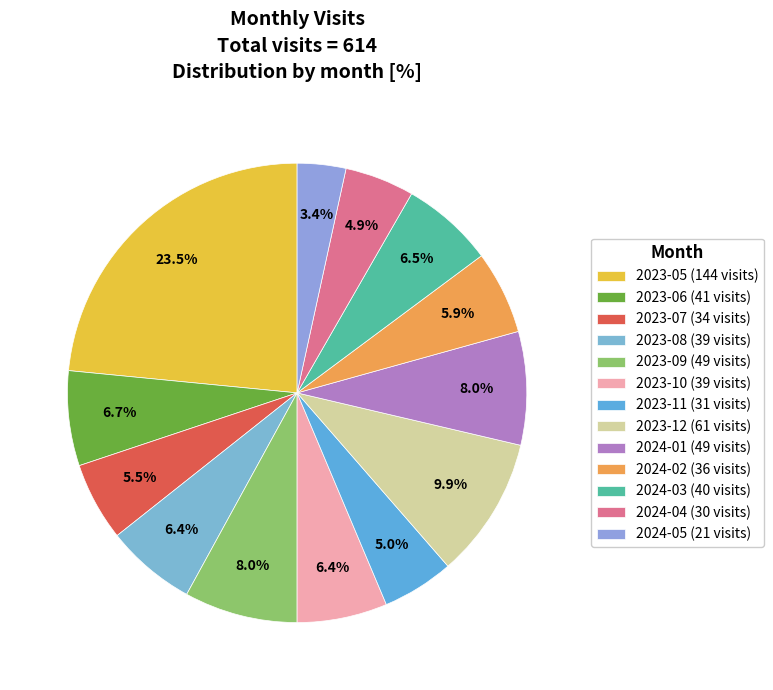

Is the sum of 2024-01 and 2023-08 greater than half?

No